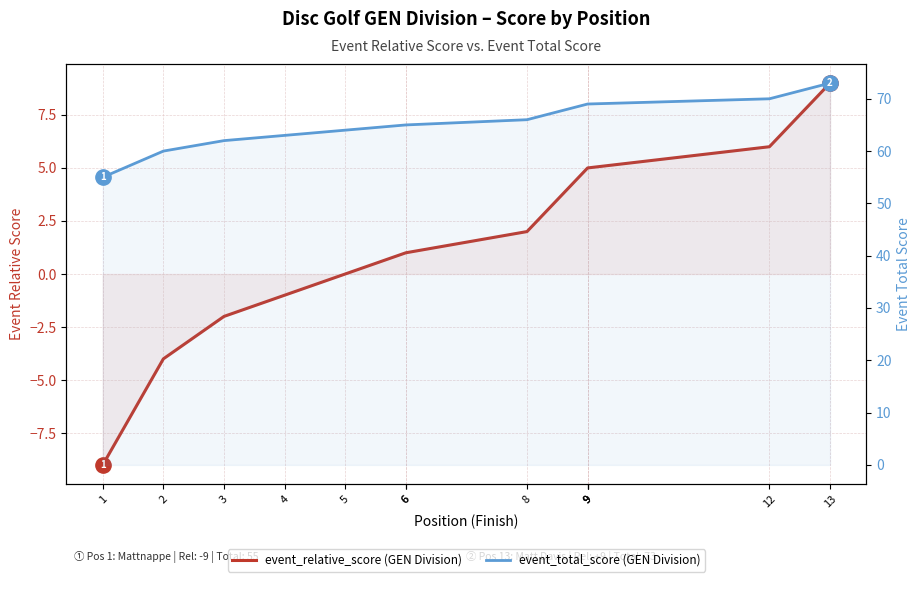

Where is event_total_score nearest to the value 64?

5